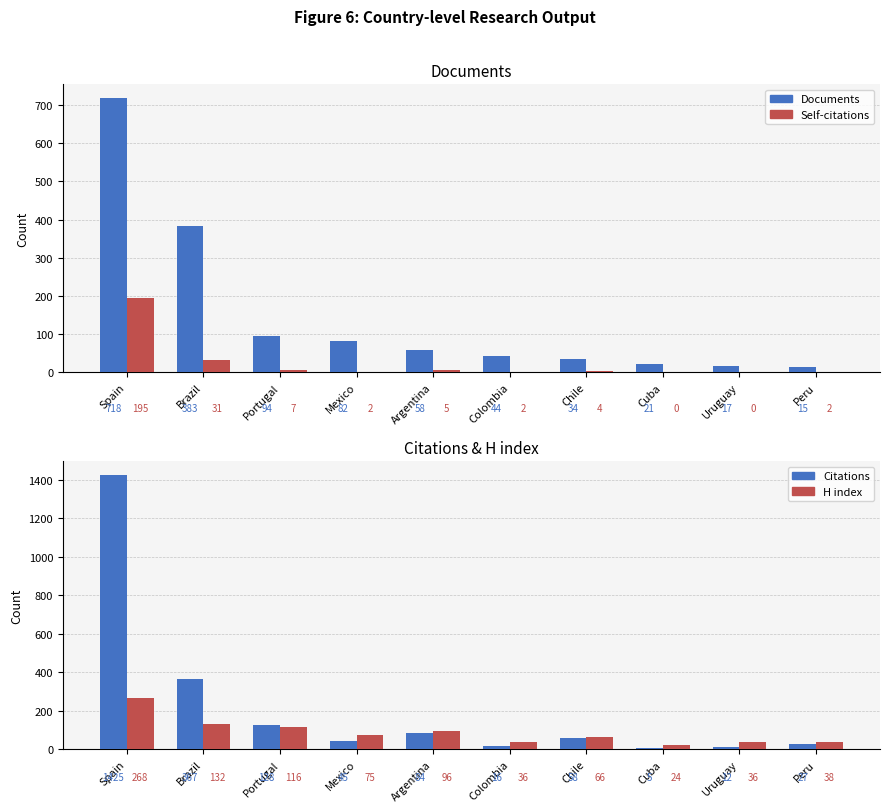

Where is H index nearest to the value 146?

Brazil